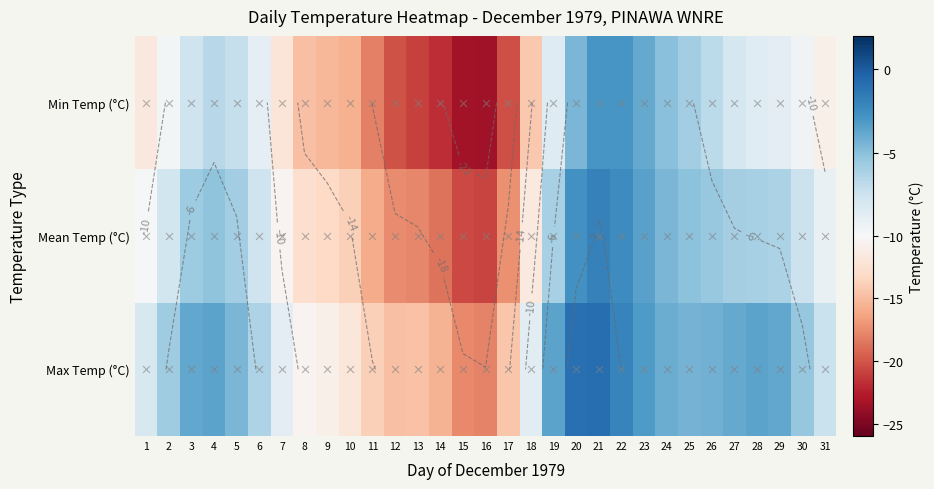

At how many categories does at least one series exceed -3?

3